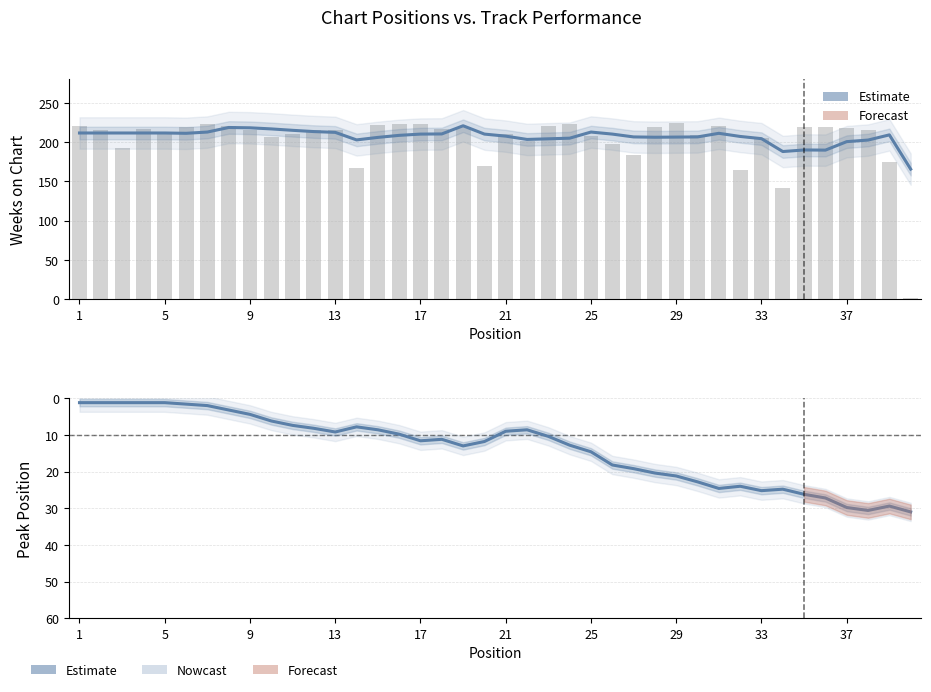

Rank the series at 21 from highest to lowest value.

Weeks on Chart, Peak Position